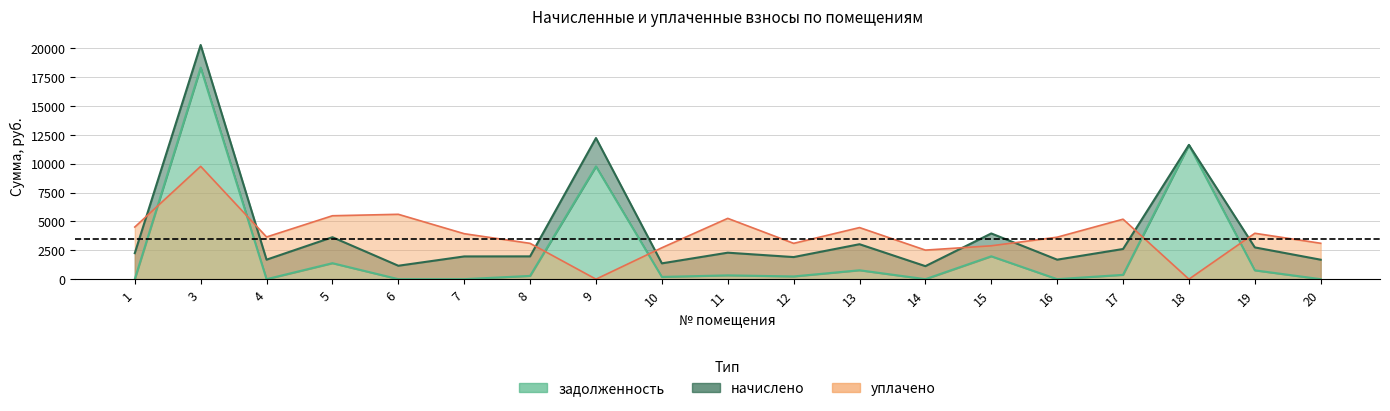

Is the value of уплачено at 5 greater than the value of задолженность at 20?

Yes